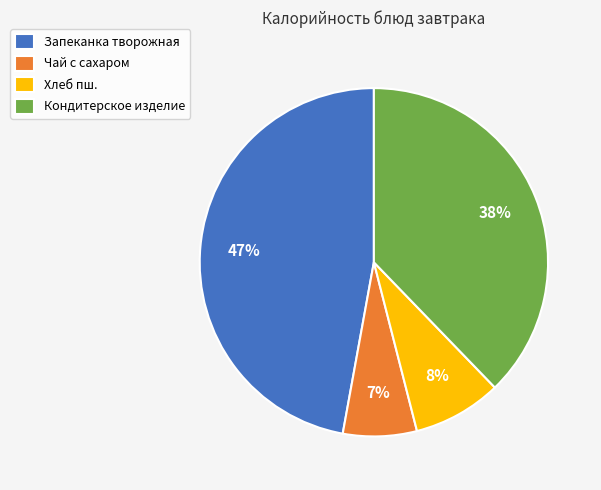

What percentage is the Чай с сахаром slice, to the nearest percent?

7%